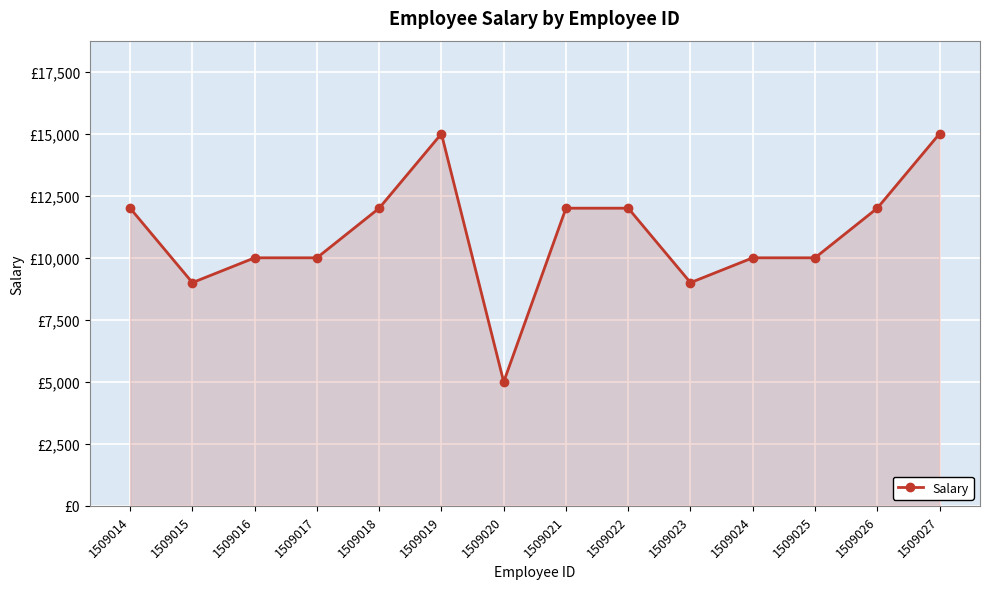

Does the chart have visible grid lines?

Yes